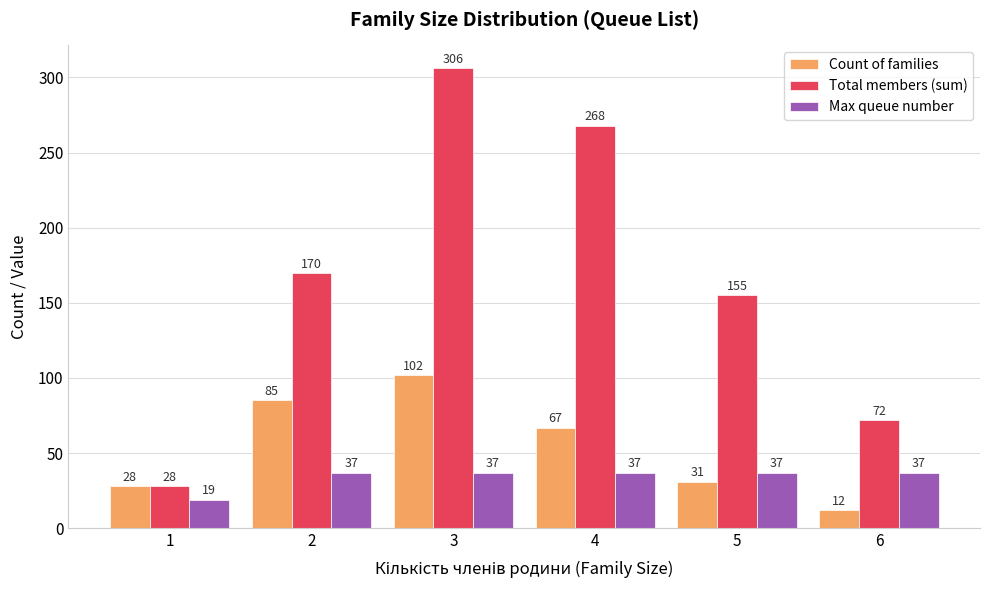

What is the sum of all Total members (sum) values?

999